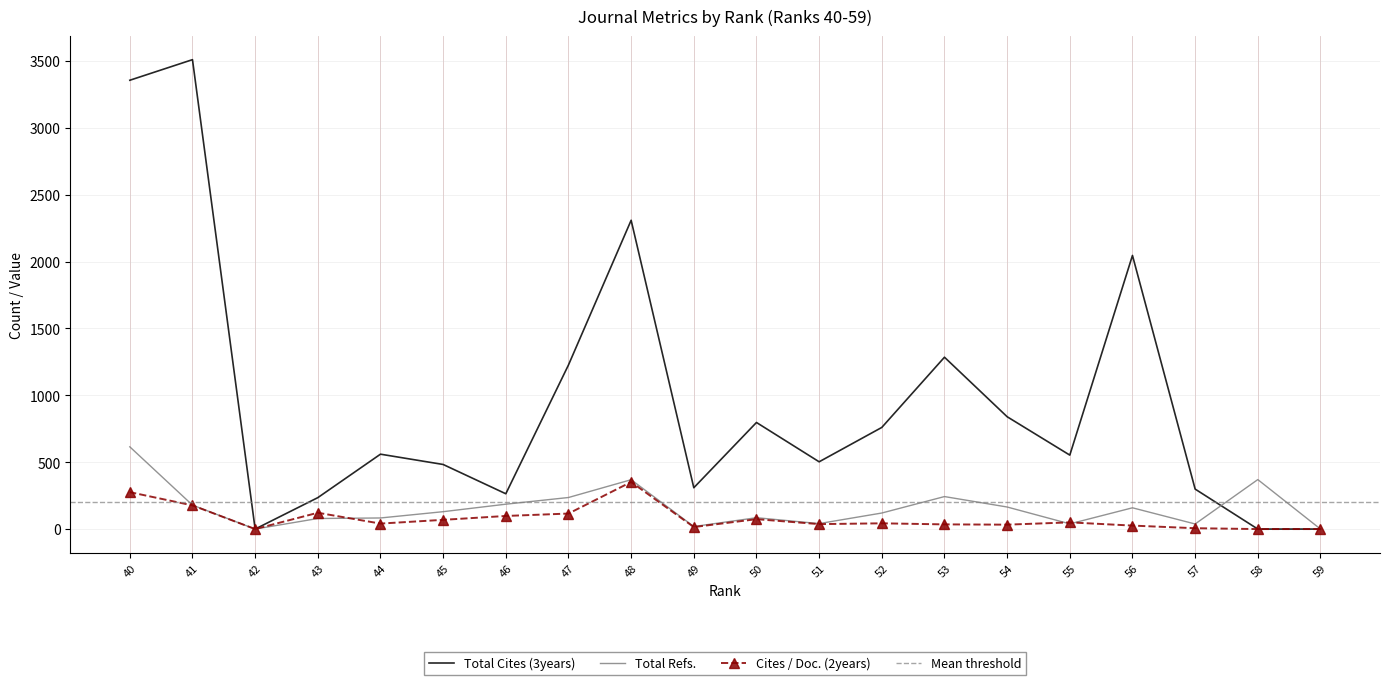

Between which two adjacent categories do Total Refs. and Total Cites (3years) first intersect?

58 and 57